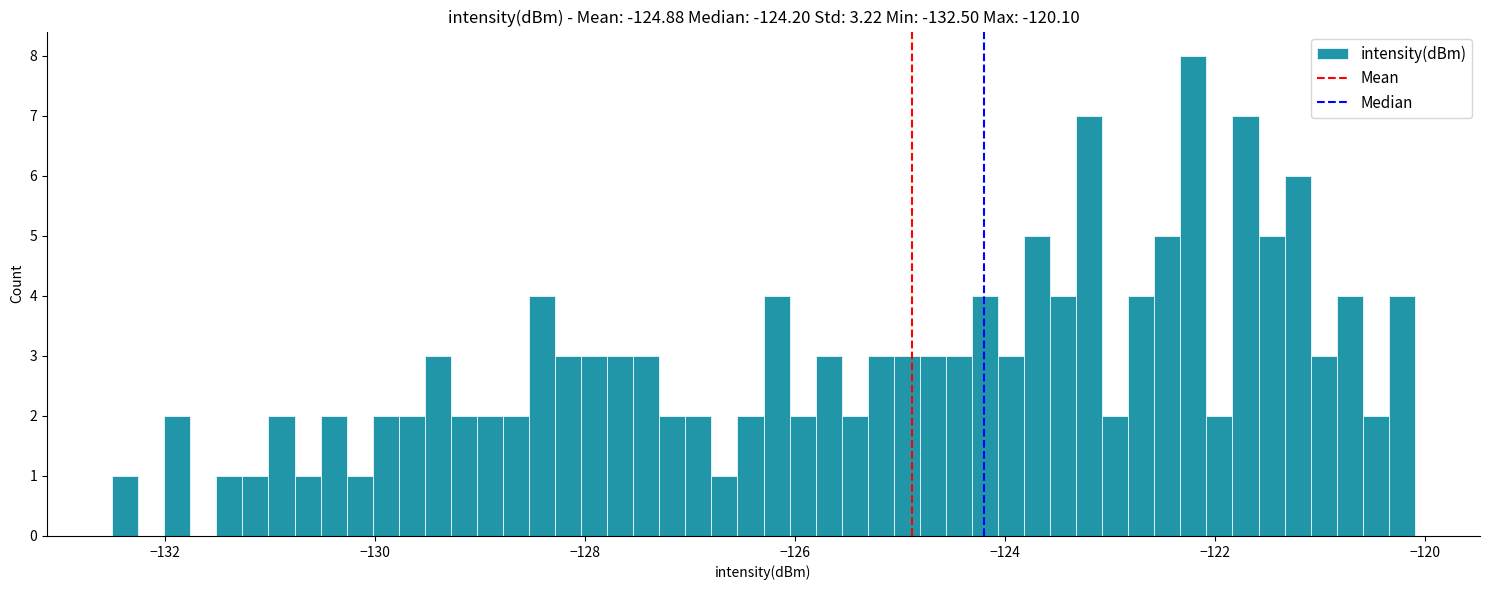

Around what value on the x-axis is the tallest bar? Give the approximate position of its centre, as read against the axis.

-122.2